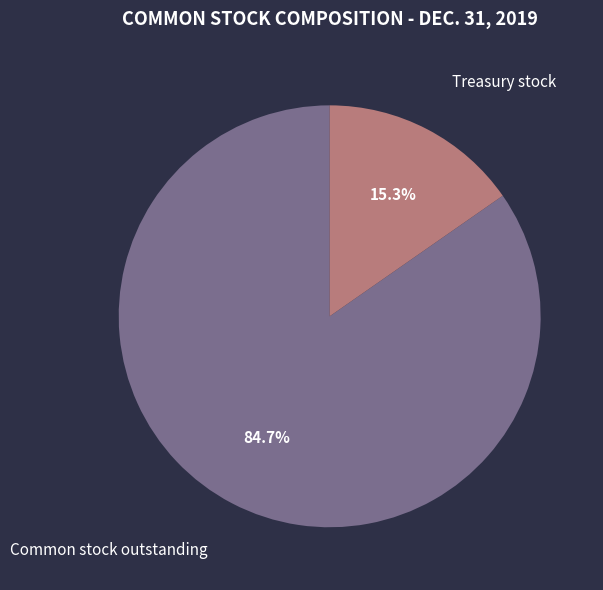

Is Common stock outstanding the majority of the pie?

Yes